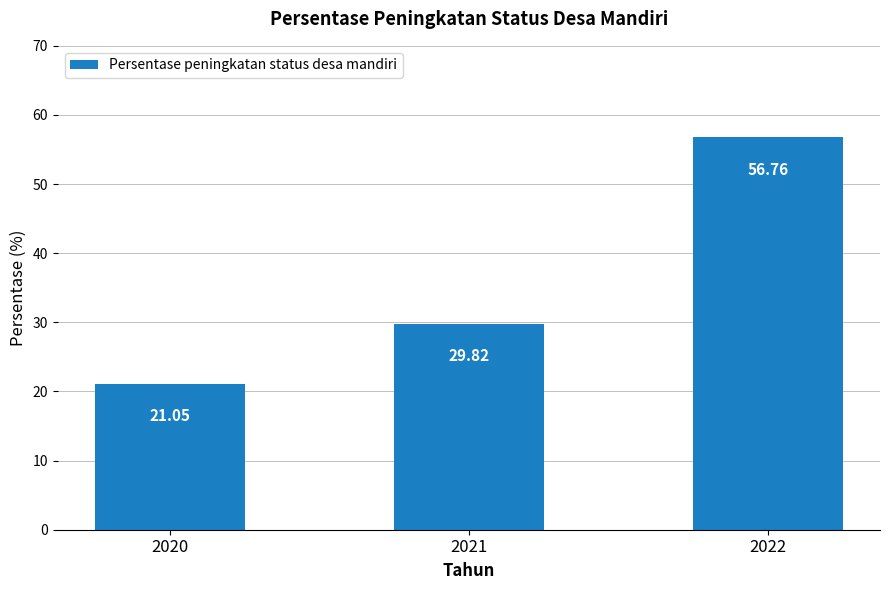

Between 2022 and 2020, which is larger?

2022